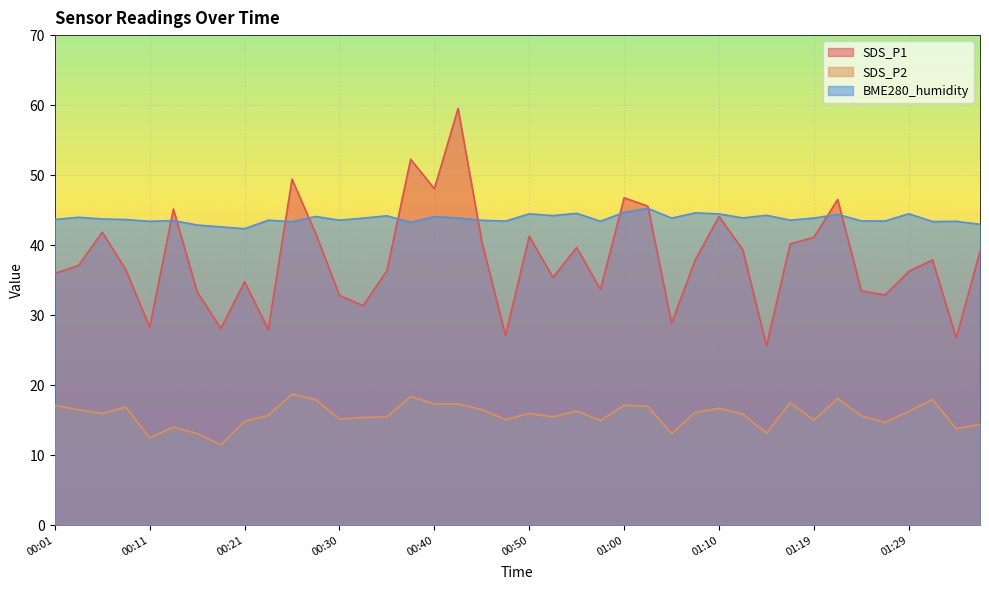

At which category does SDS_P1 reach its first local valley?

00:11